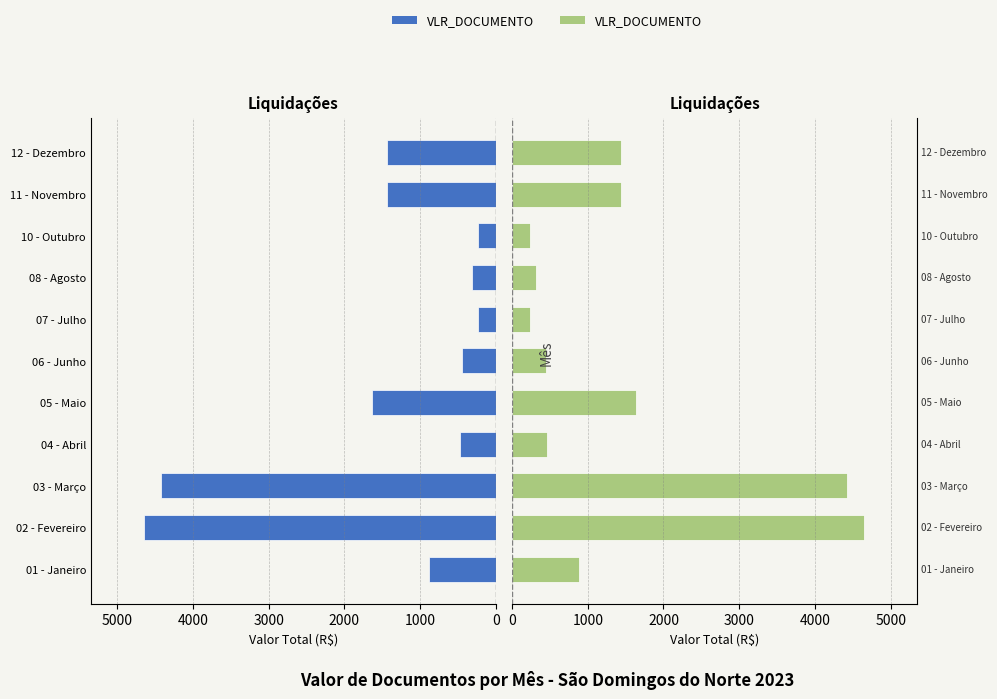

How many bars are there in each group?

2